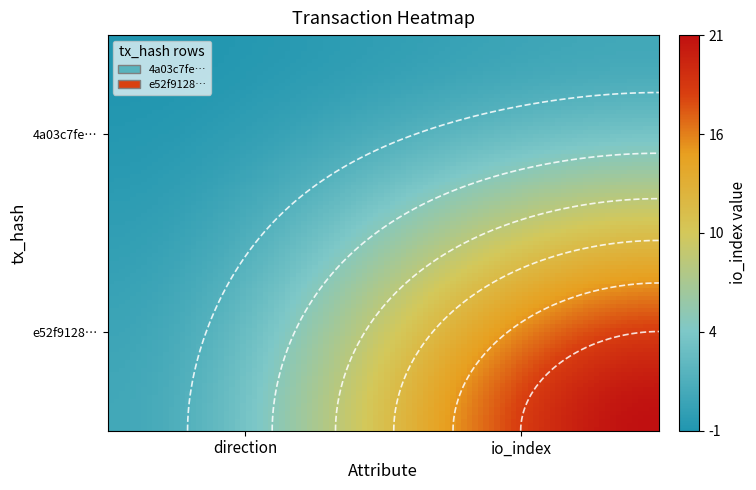

True or false: e52f9128d110a212e1e1017ec0607d8f1d93425 has a value of 32 at 1.

False